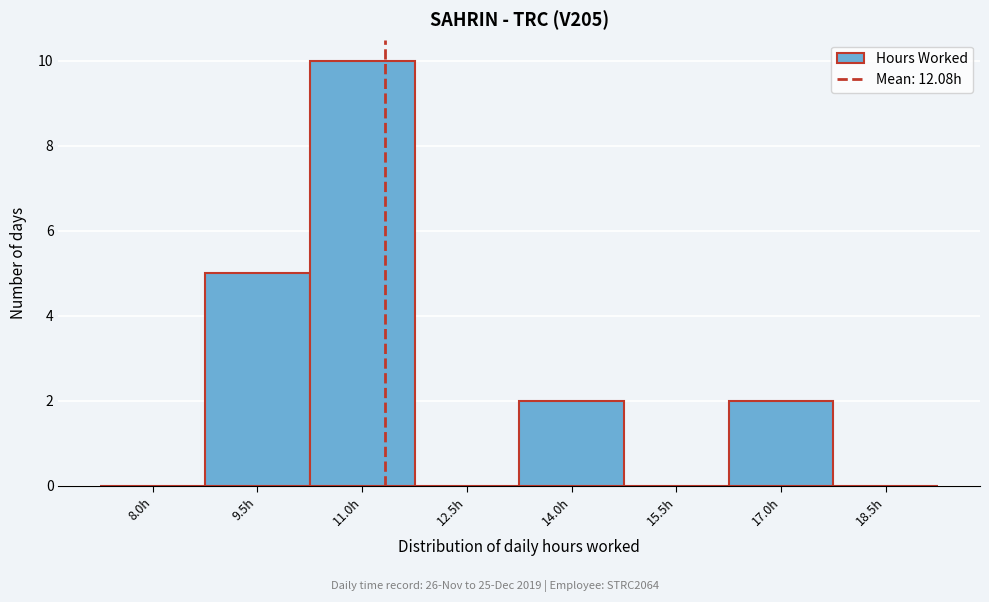

Reading left to right, list all the values displayed in this chart.

8.0h=0	9.5h=5	11.0h=10	12.5h=0	14.0h=2	15.5h=0	17.0h=2	18.5h=0